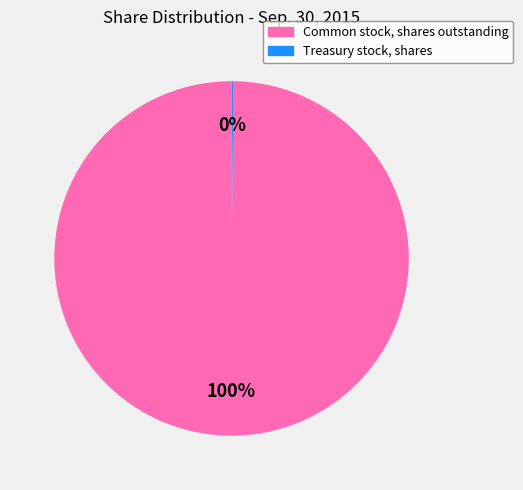

What is the largest slice in the pie chart?

Common stock, shares outstanding